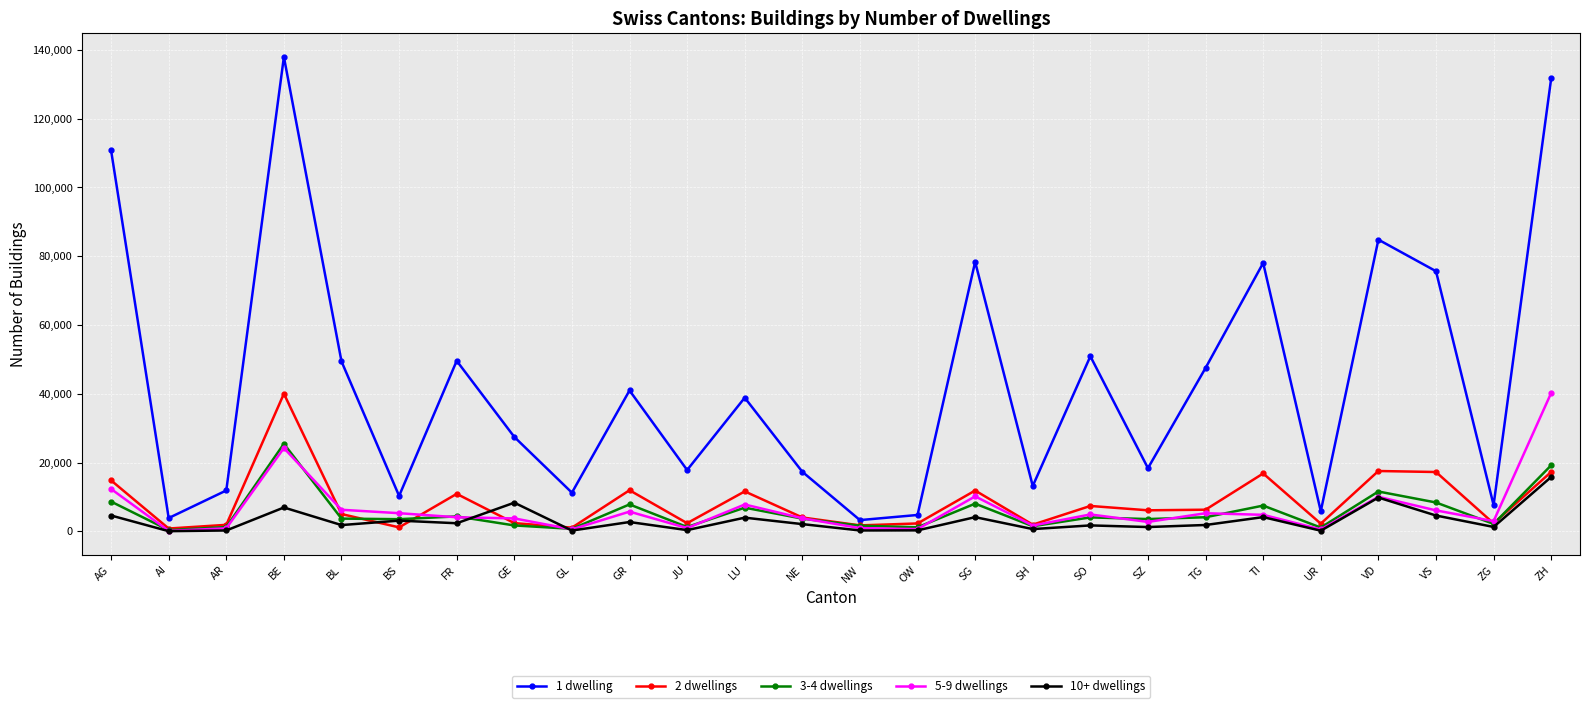

What are all the series names shown in the legend?

1 dwelling, 2 dwellings, 3-4 dwellings, 5-9 dwellings, 10+ dwellings